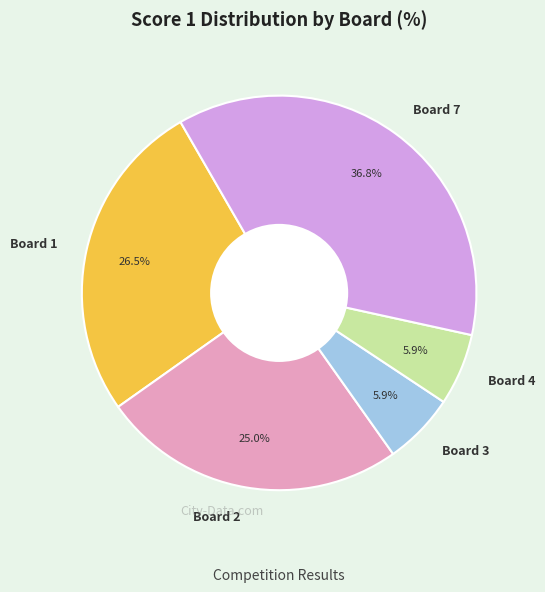

The Board 4 slice represents 1% of the pie. True or false?

False